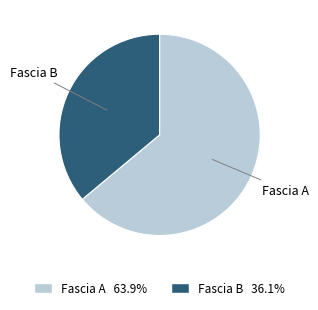

Is there any slice that represents more than half of the pie?

Yes